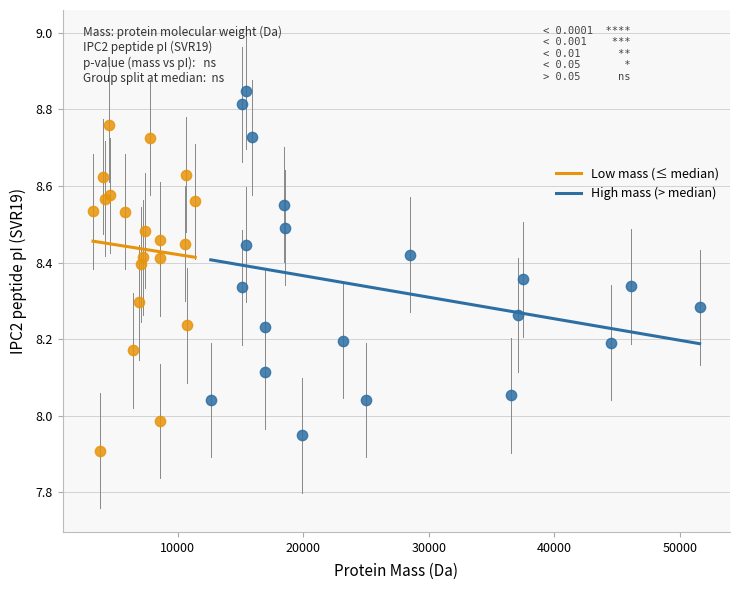

Which series reaches the maximum Y coordinate?

High mass (> median)